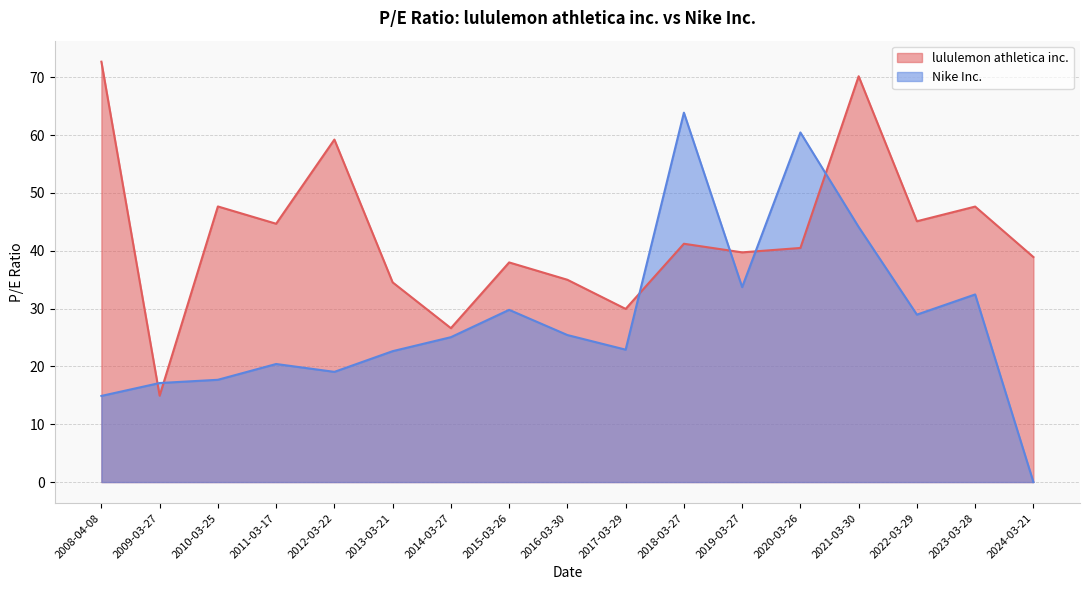

Rank the series by their average value, from lowest to highest.

Nike Inc., lululemon athletica inc.